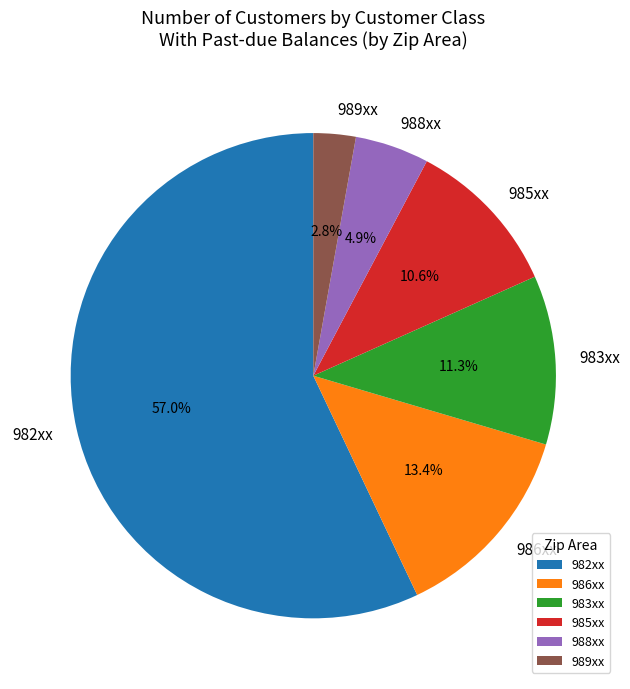

Approximately how many times larger is the value at 986xx compared to 983xx?

1.2